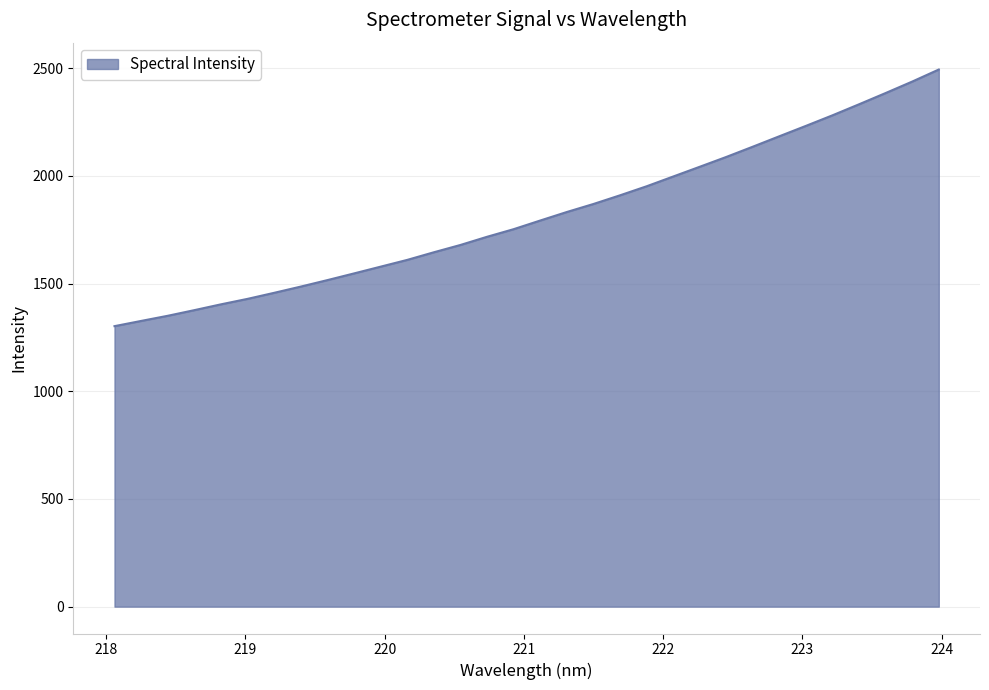

What is the maximum value shown in the chart?

2493.7